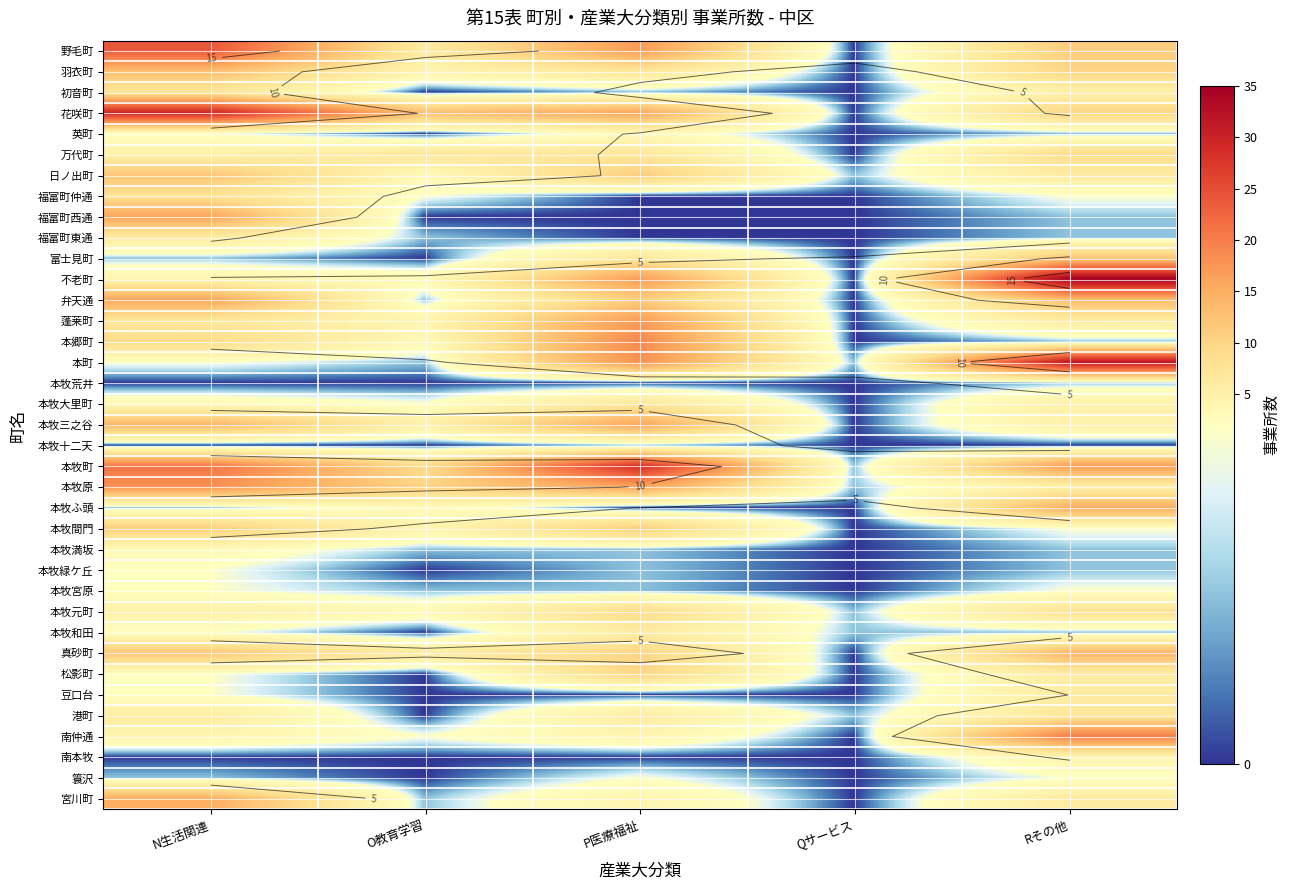

At which category is the sum across all series the highest?

N生活関連